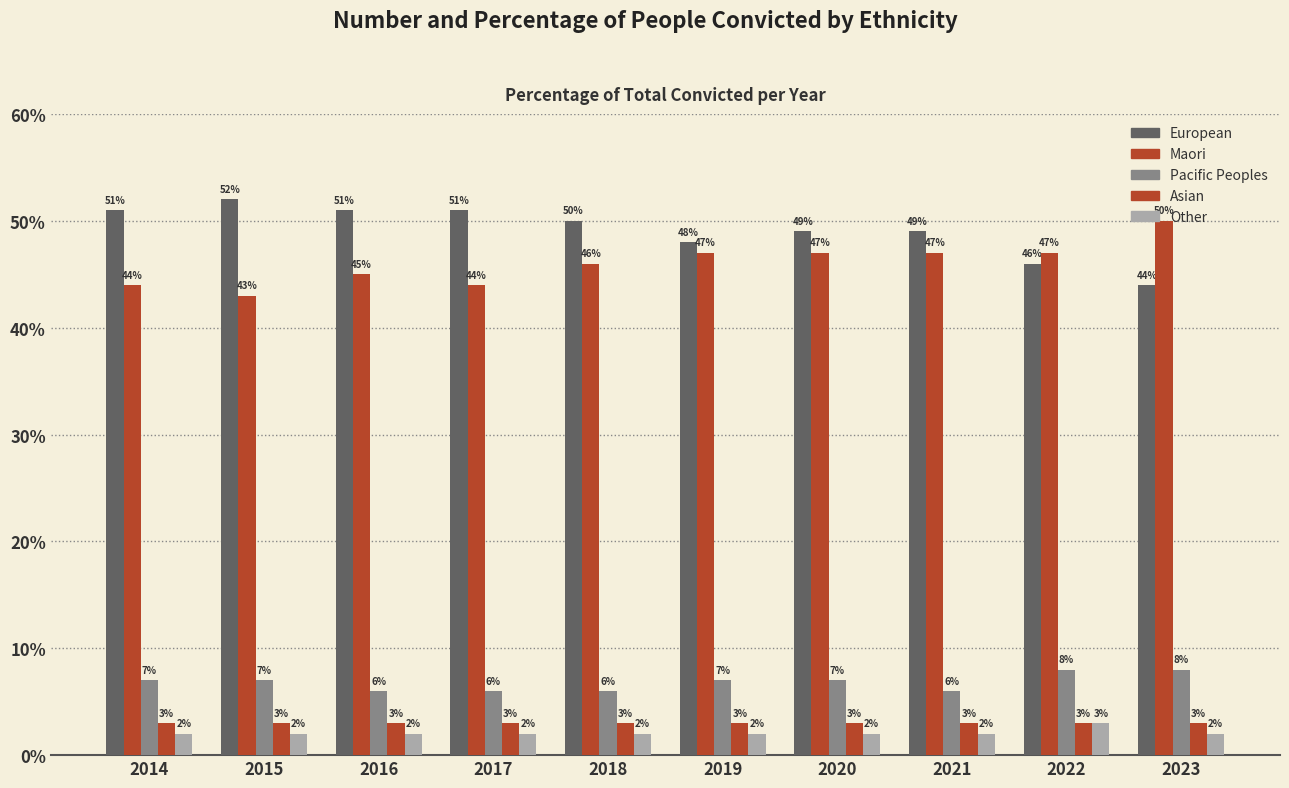

What is the sum of all Pacific Peoples values?

0.7